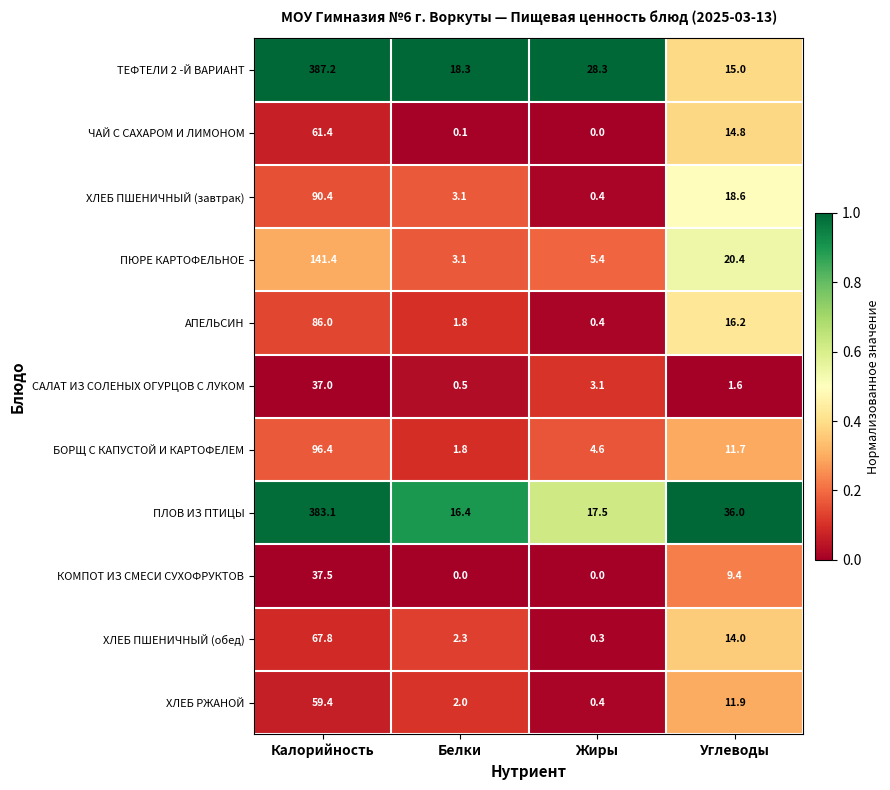

How many categories are shown in the chart?

4